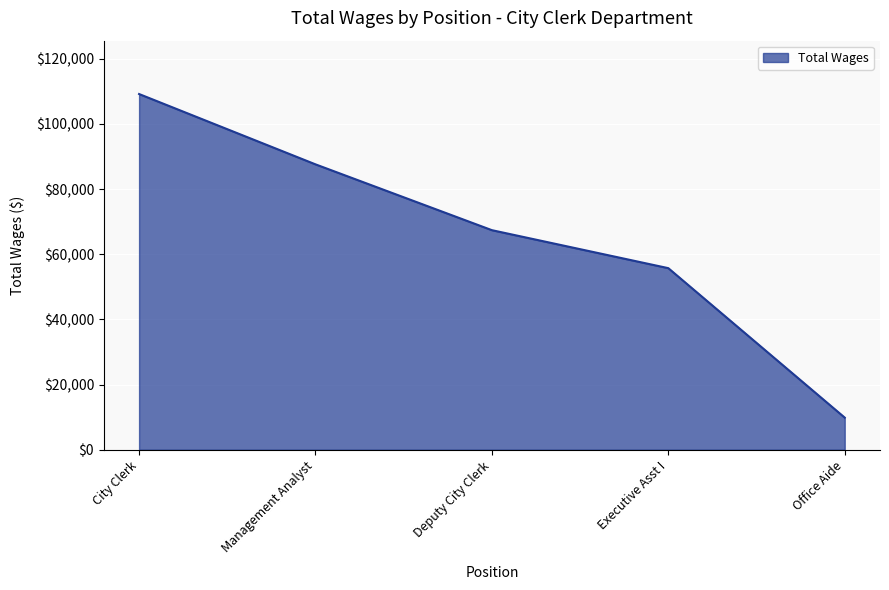

Reading left to right, extract all data points from this chart.

109166	87581	67379	55721	9850